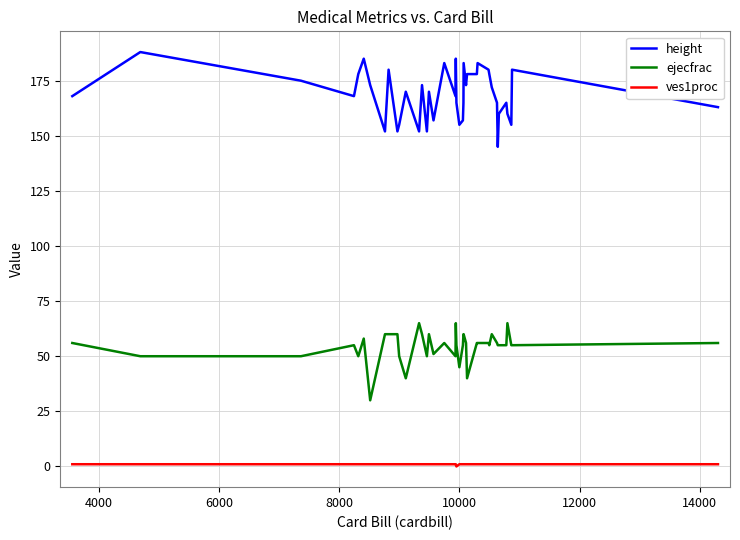

At how many categories does at least one series exceed 65?

40